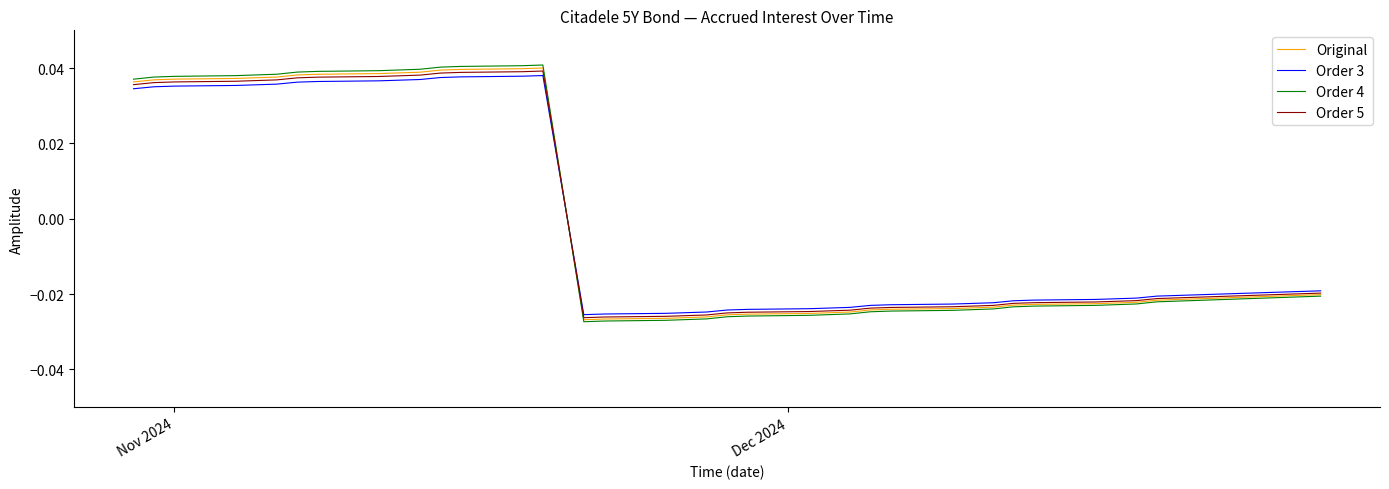

What is the difference between the maximum and second lowest values in the Order 4 series?

0.1